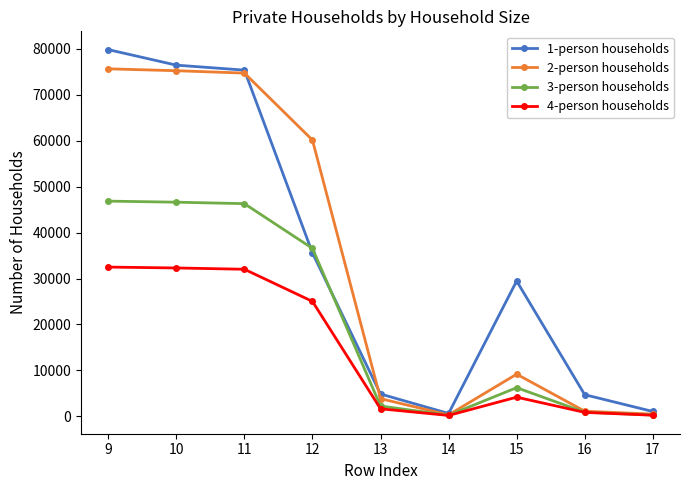

Which series has the largest range (max minus min)?

1-person households